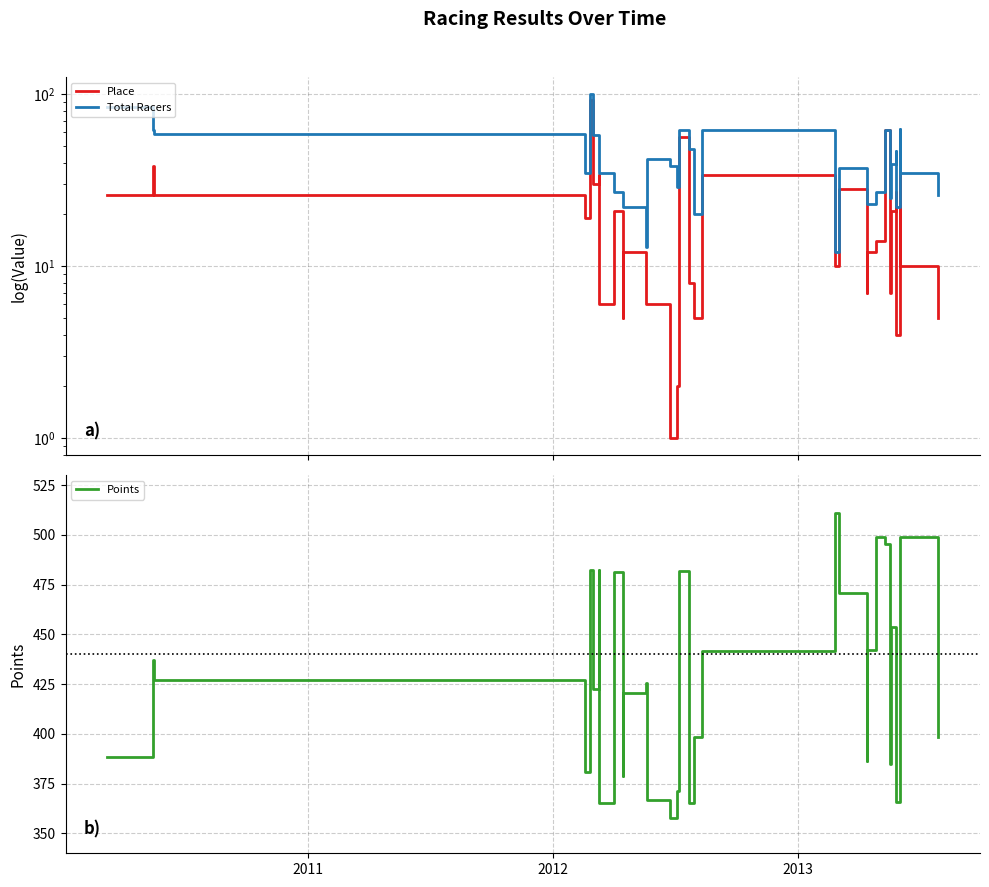

Is the value of Place at 7 greater than the value of Points at 31?

No